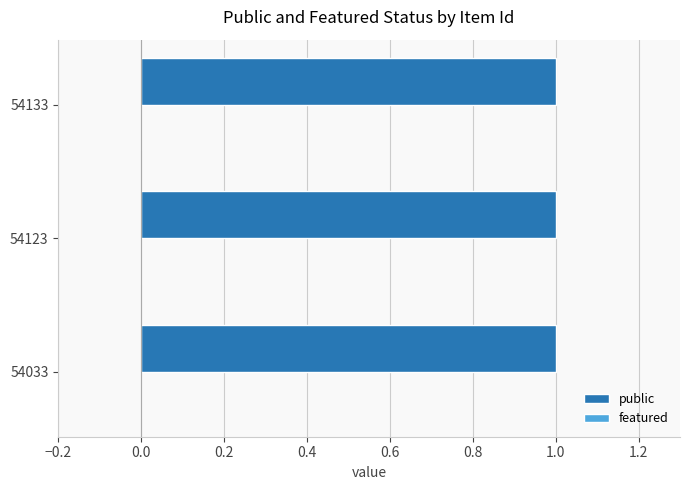

At which label is featured closest to 0?

54033